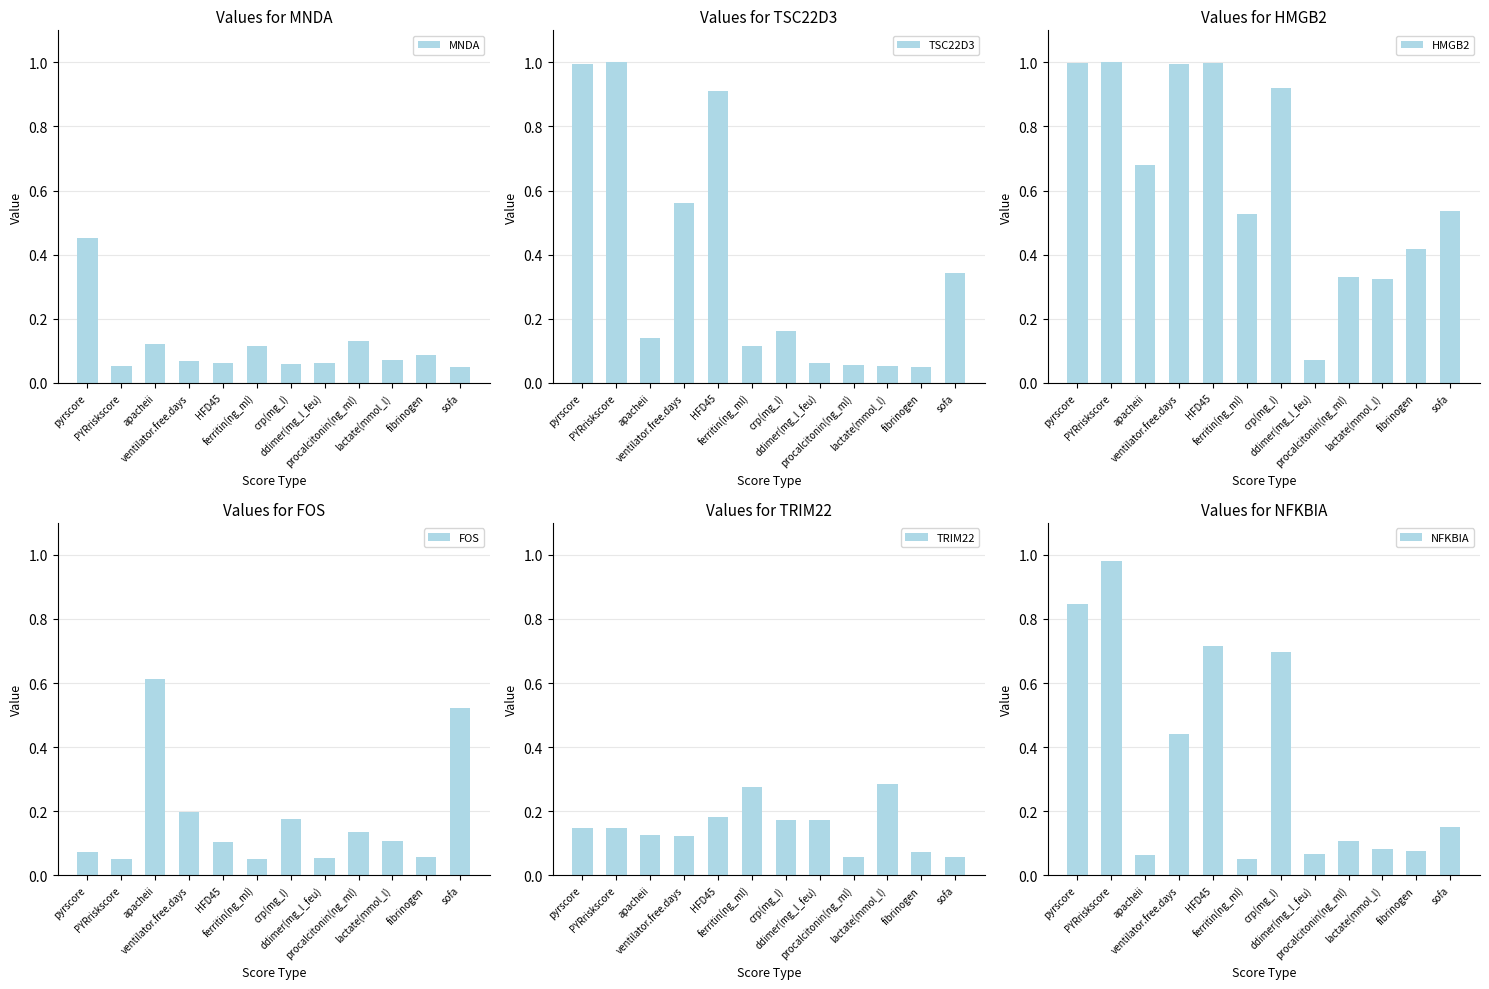

Which category has the highest value across all series?

PYRriskscore